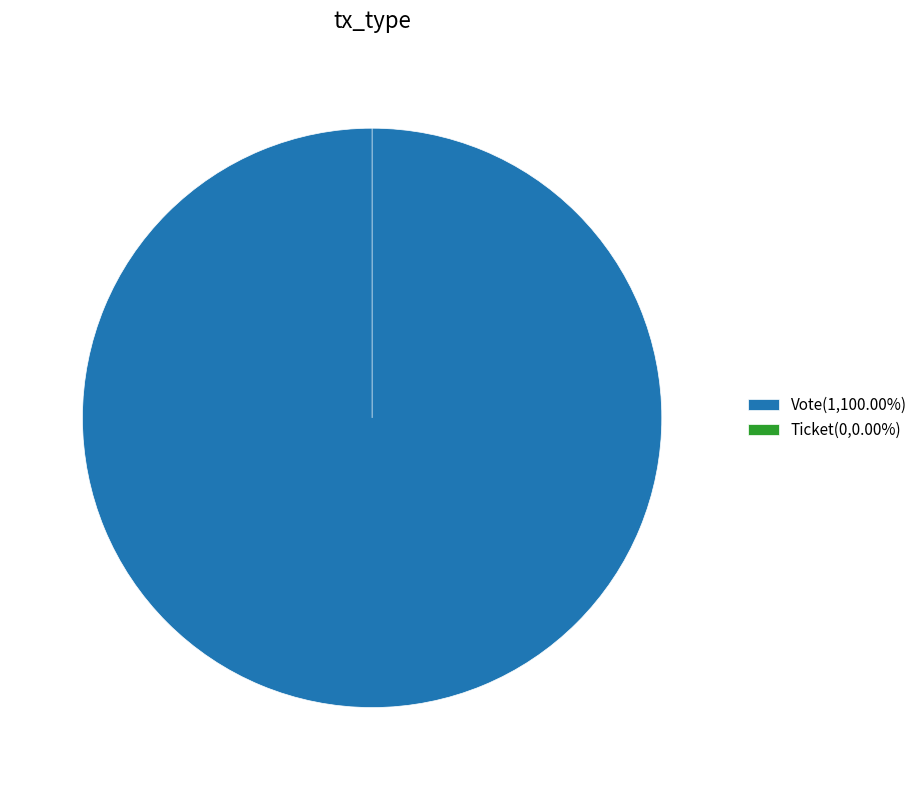

Rank the categories by value from lowest to highest.

Ticket, Vote